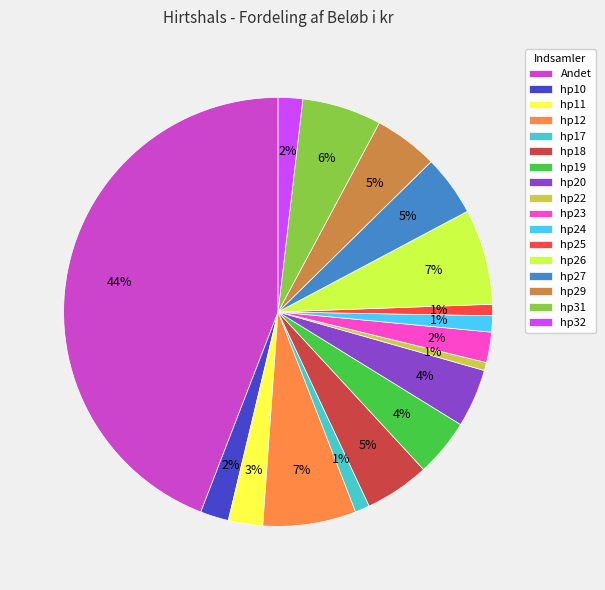

Which slice is the largest?

Andet